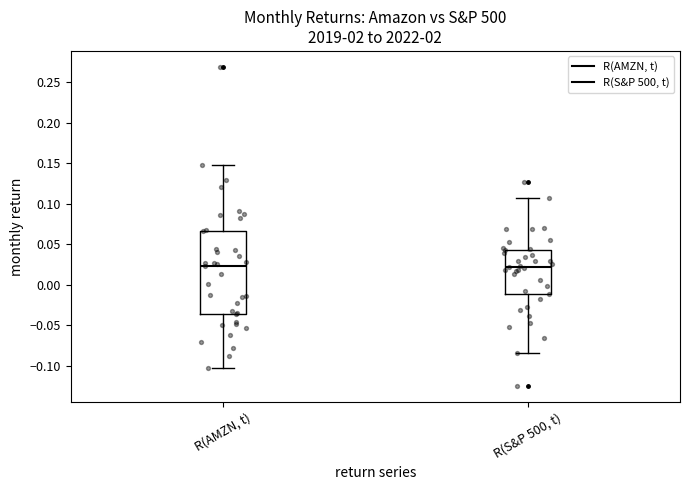

Where does the upper whisker of the box for R(S&P 500, t) end on the y-axis? The values are not printed on the chart, so give them approximately, as read against the axis.

0.110